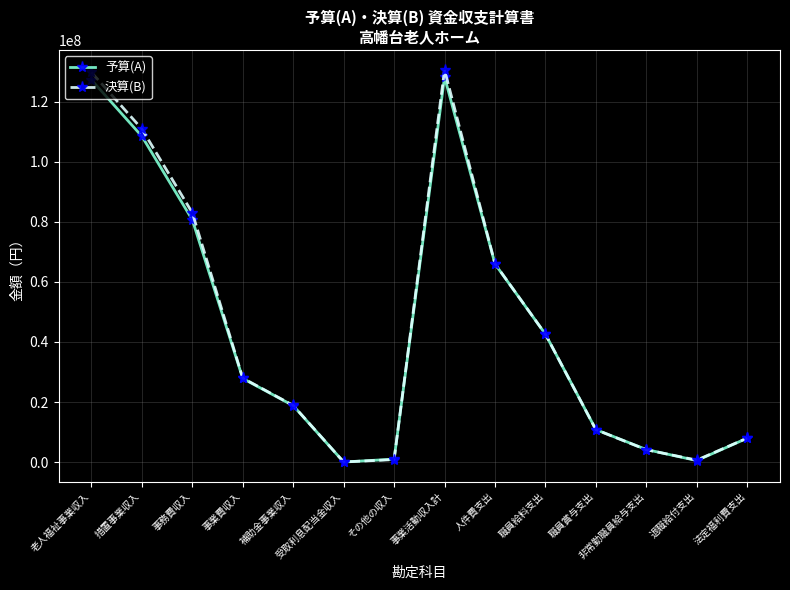

What value does the 決算(B) series have at 事業費収入?

27956290